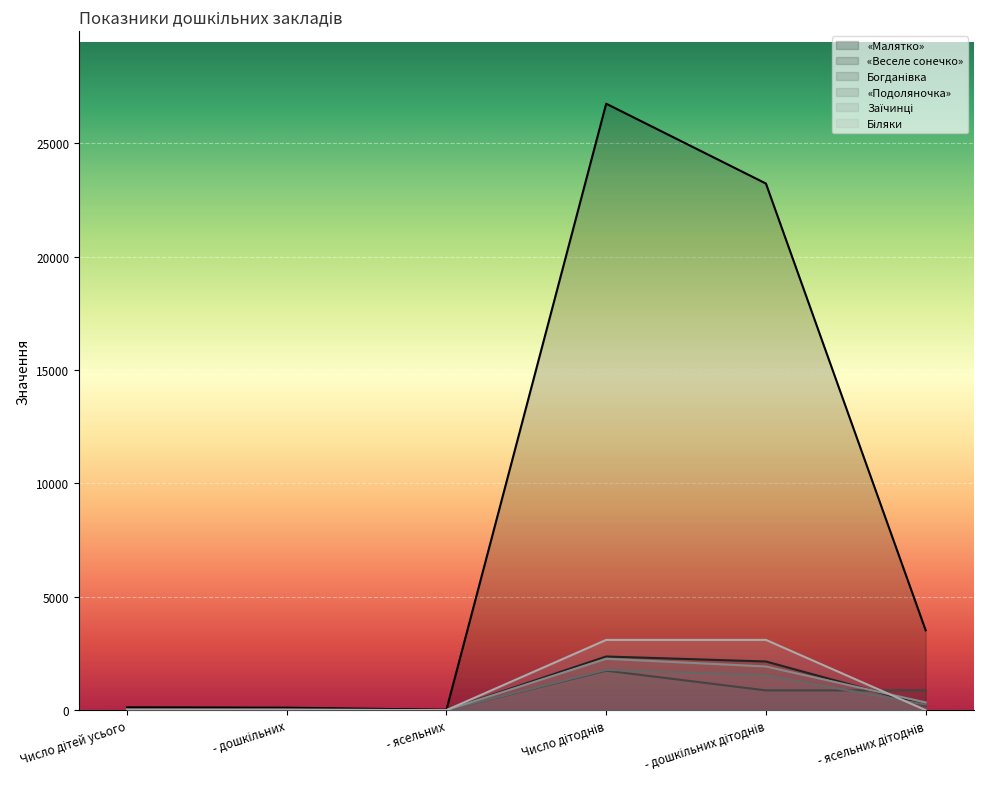

At which label does Біляки reach its peak?

Число дітоднів